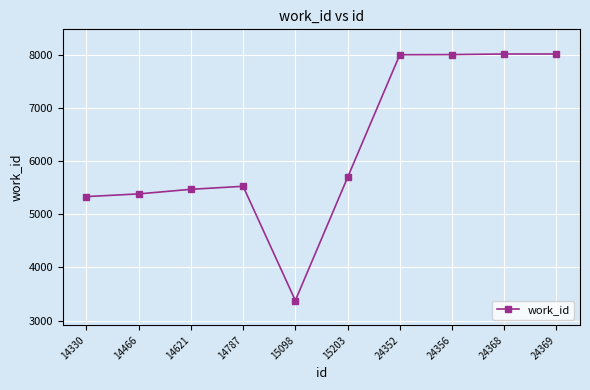

What is the value of the 8th point from the left?

8000